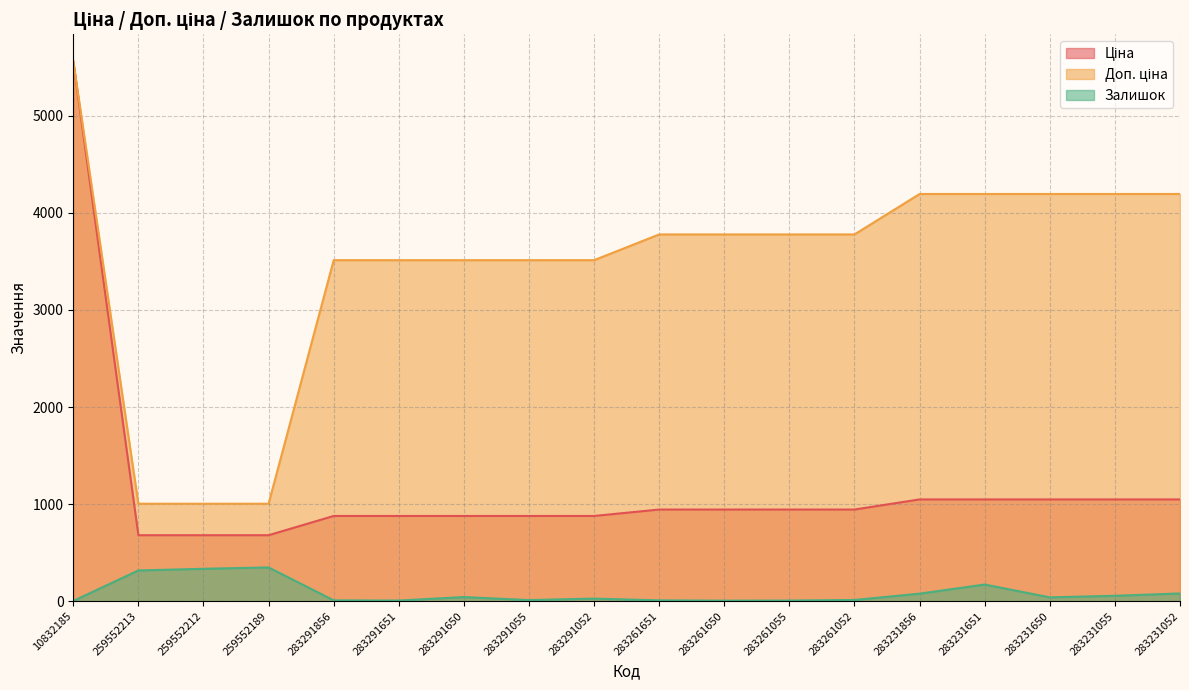

Rank the categories by Доп. ціна value from highest to lowest.

10832185, 283231856, 283231651, 283231650, 283231055, 283231052, 283261651, 283261650, 283261055, 283261052, 283291856, 283291651, 283291650, 283291055, 283291052, 259552213, 259552212, 259552189